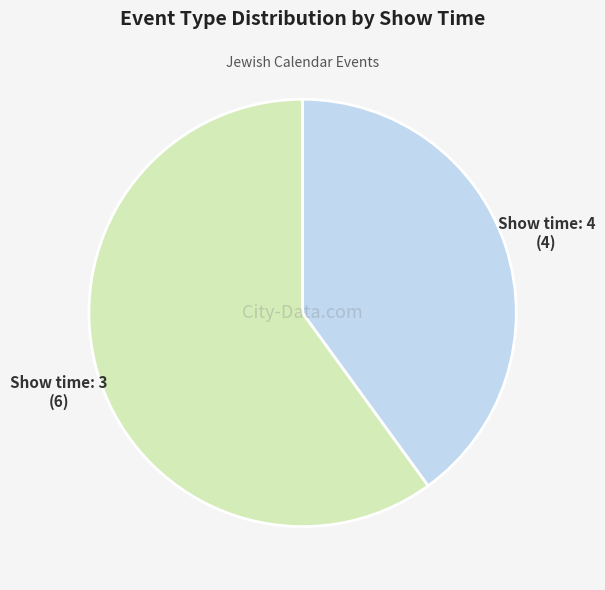

Is there a majority slice in this chart?

Yes